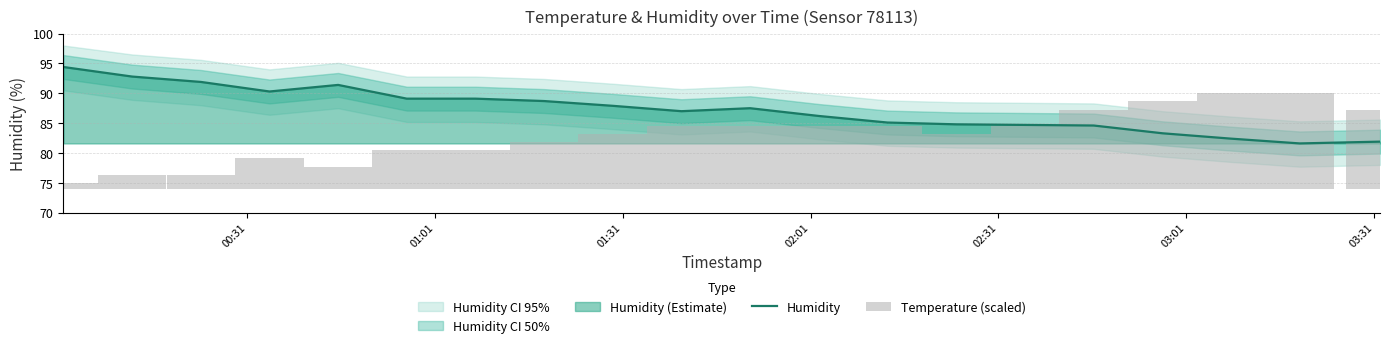

What is the minimum value shown in the chart?

81.6